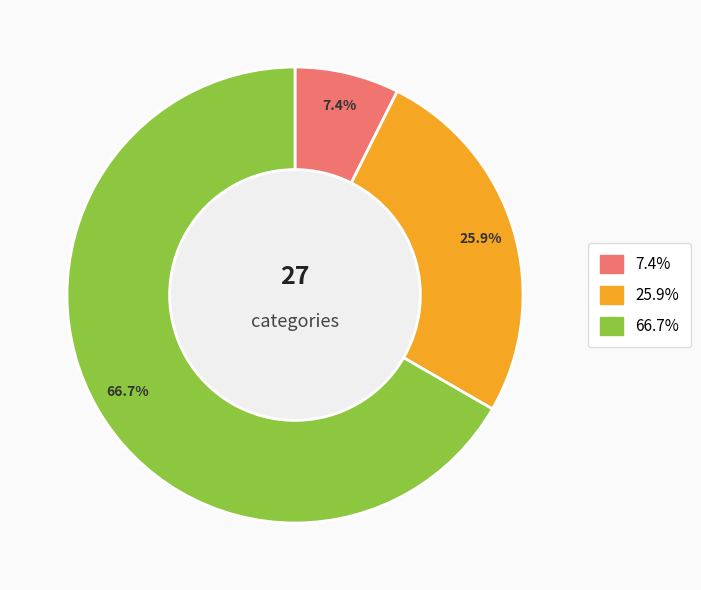

Count the number of slices in the pie.

3